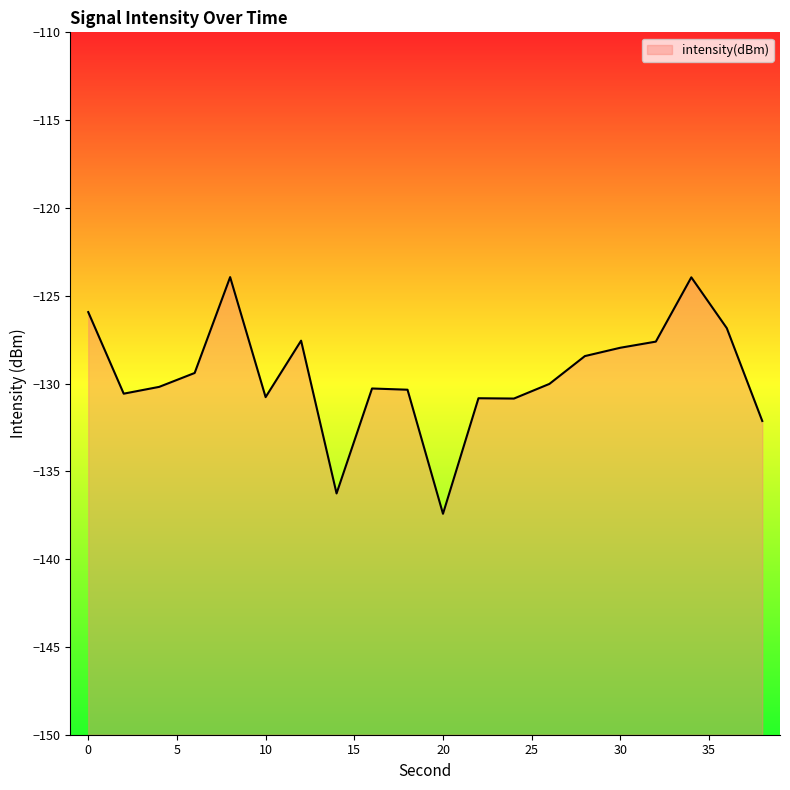

True or false: the data has more than 0 interior local peaks.

True